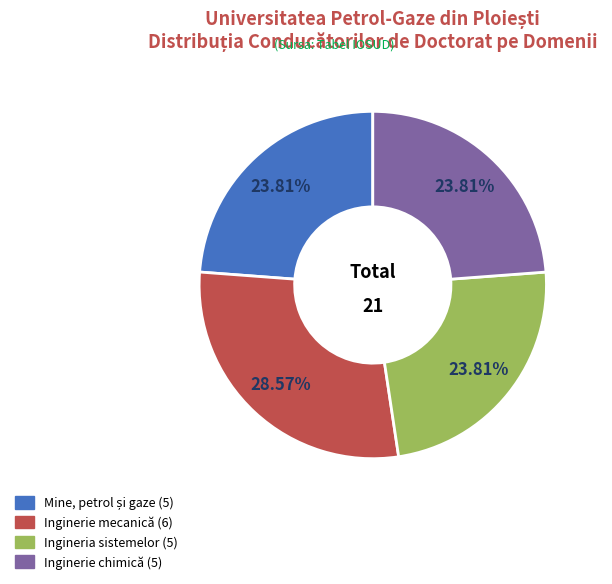

How many slices are in this pie chart?

4